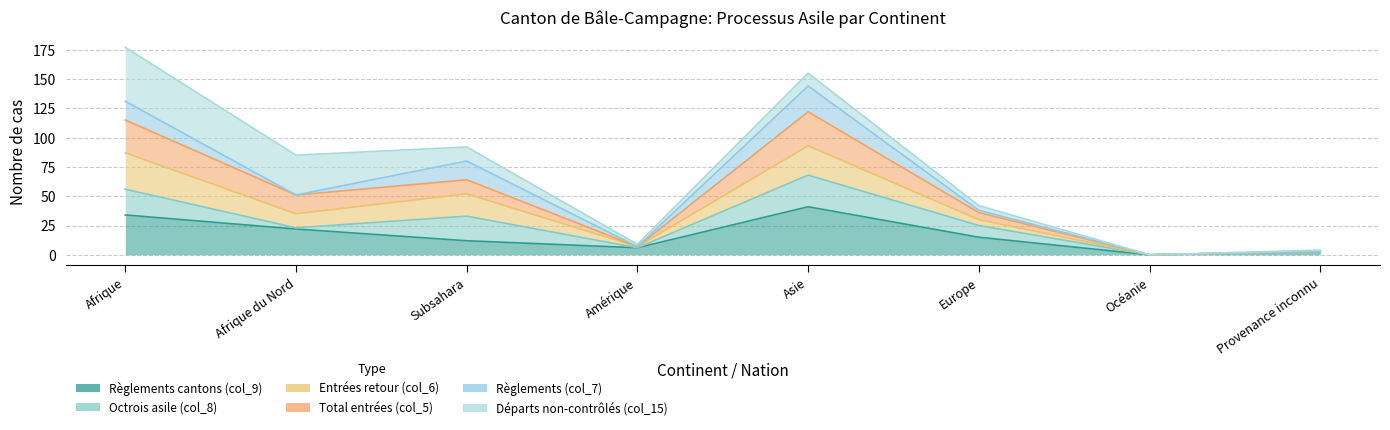

At which label does col_6 (Entrées de cas retour) reach its peak?

Afrique